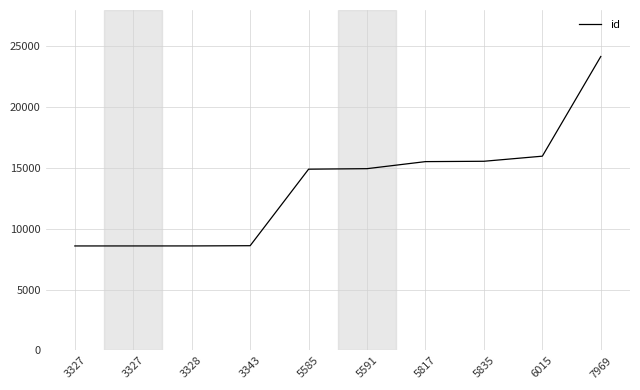

The chart shows a value of 13393 at 3327. True or false?

False